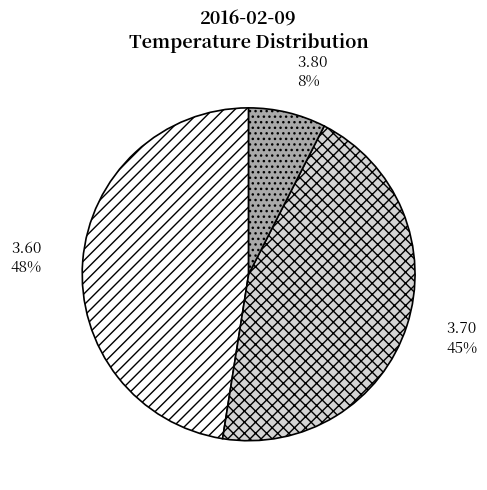

Which category has the smallest portion of the pie?

3.80